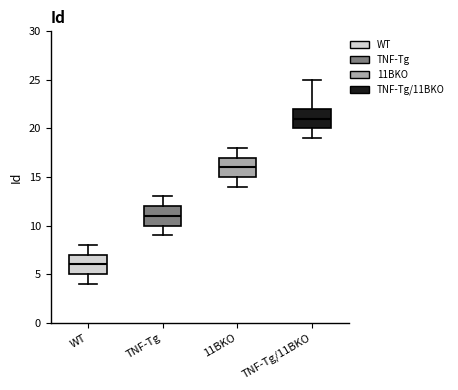

Reading left to right, transcribe this box plot: for each box, give where its median line is, the range the box spans, and where its two whiskers end, as read against the y-axis. The values are not printed on the chart, so give them approximately, as read against the axis.

WT: median 6, box 5 to 7, whiskers 4 to 8
TNF-Tg: median 11, box 10 to 12, whiskers 9 to 13
11BKO: median 16, box 15 to 17, whiskers 14 to 18
TNF-Tg/11BKO: median 21, box 20 to 22, whiskers 19 to 25